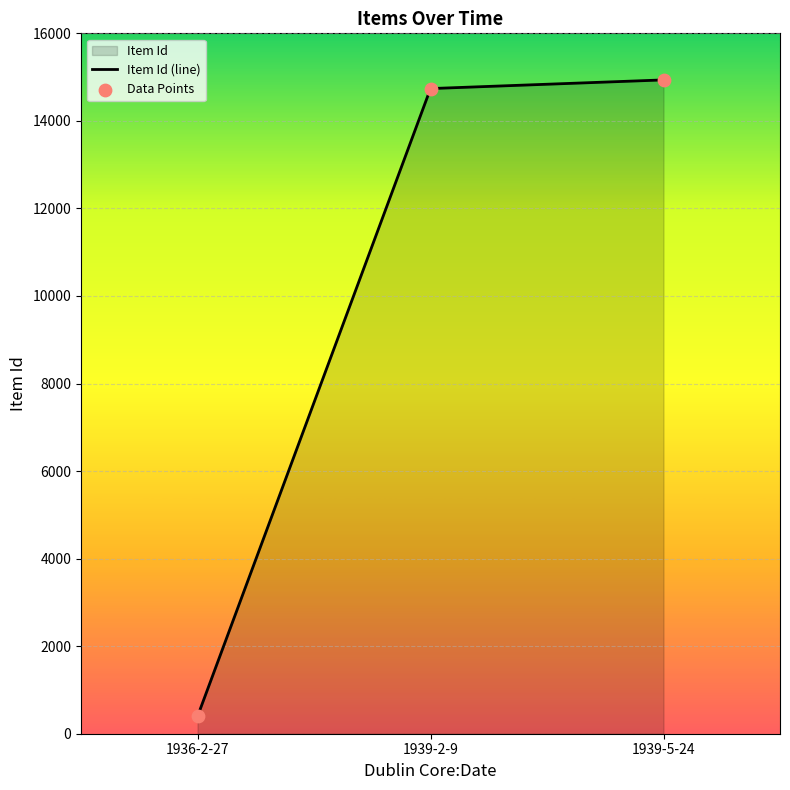

What is the total value across all series at 1939-5-24?

29872